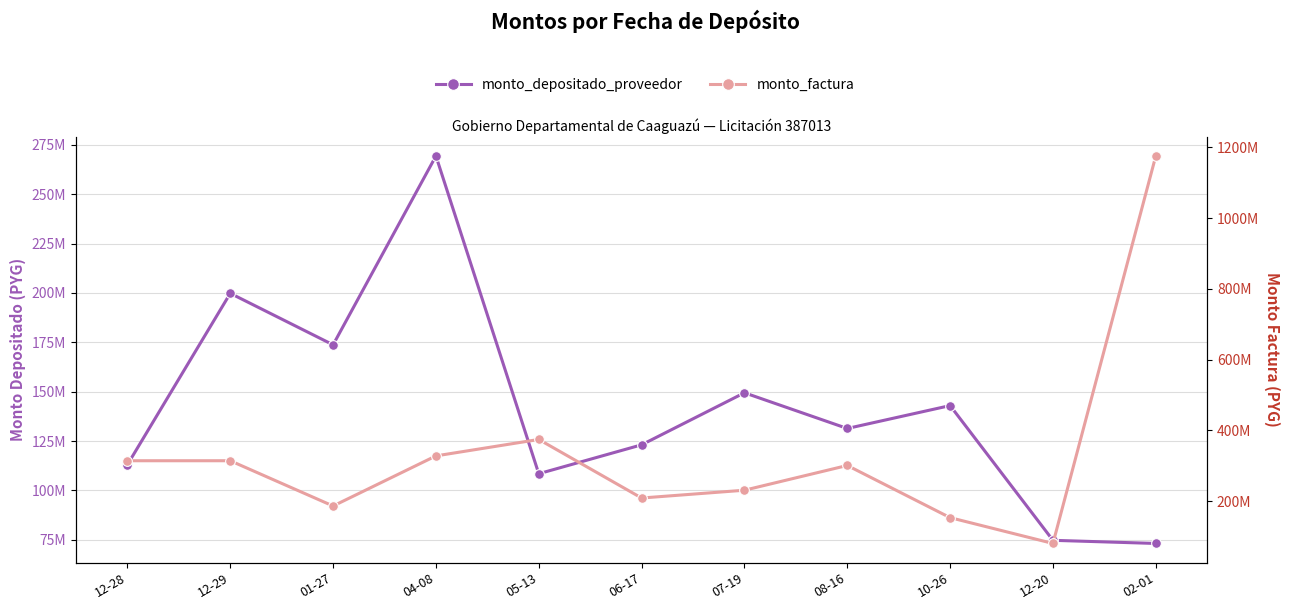

At how many categories does at least one series exceed 582295033?

1